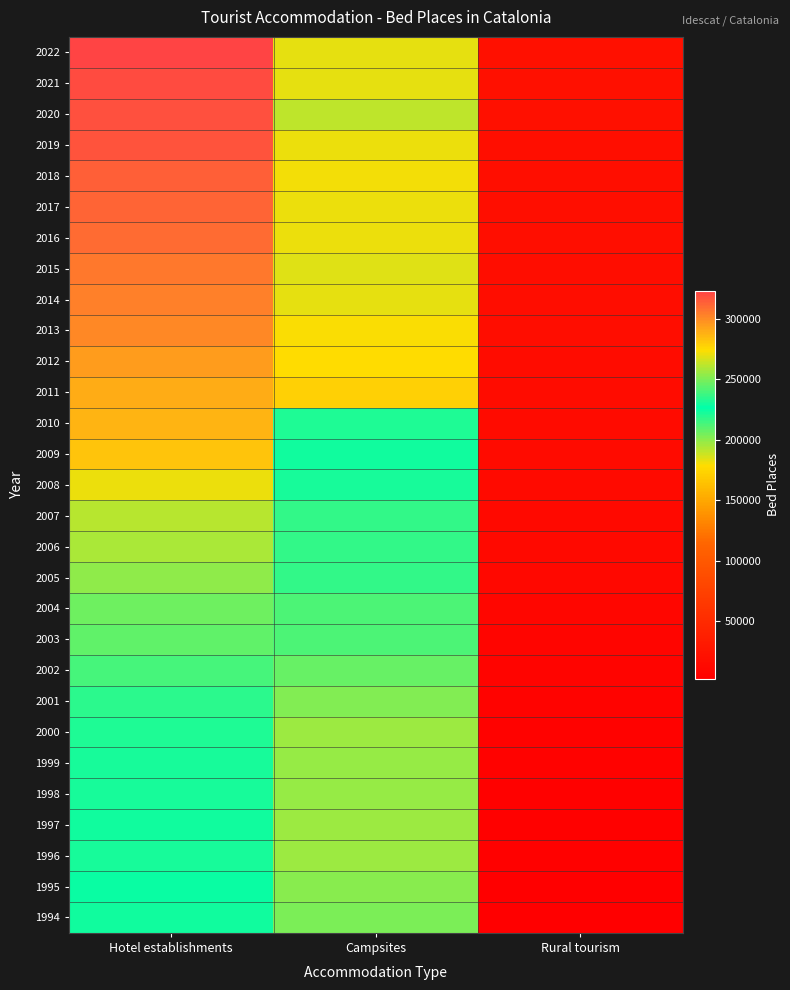

What is the greatest value displayed?

323064